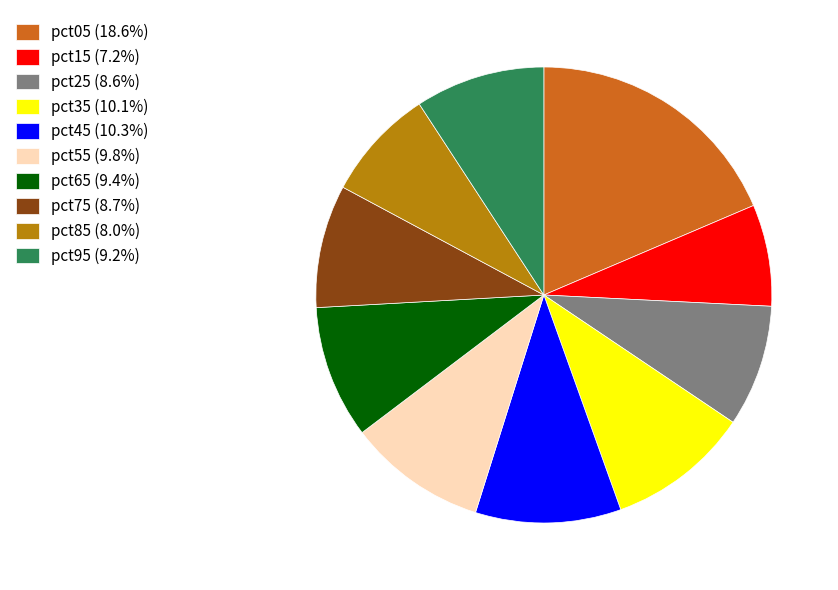

What is the ratio of the value at pct55 (9.8%) to the value at pct65 (9.4%)?

1.0